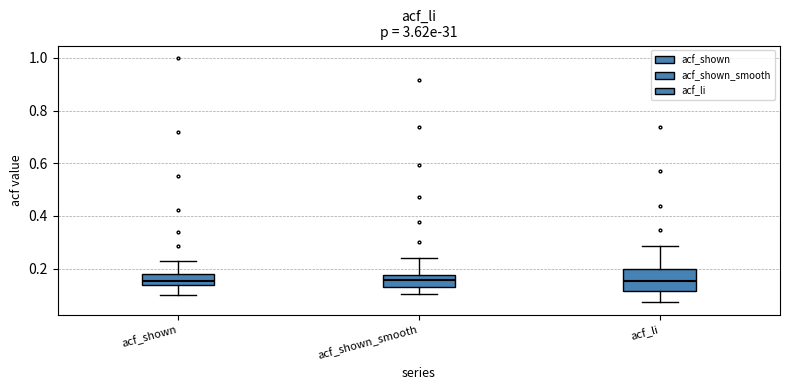

Comparing the boxes themselves (not the whiskers), which one is the tallest?

acf_li